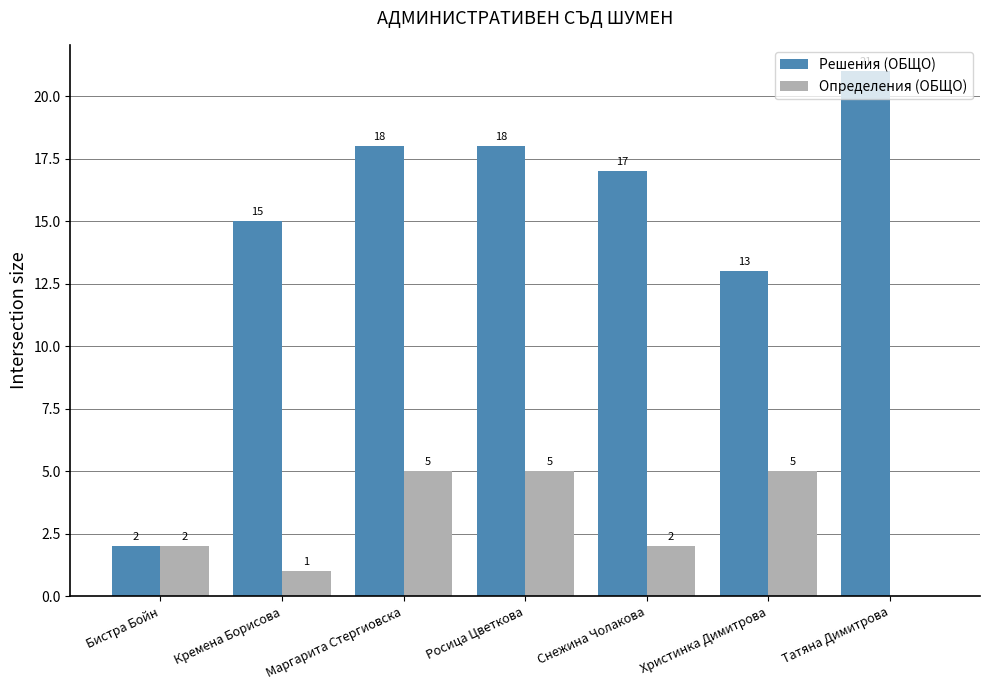

Is it true that Решения (ОБЩО) equals 28 at Татяна Димитрова?

False